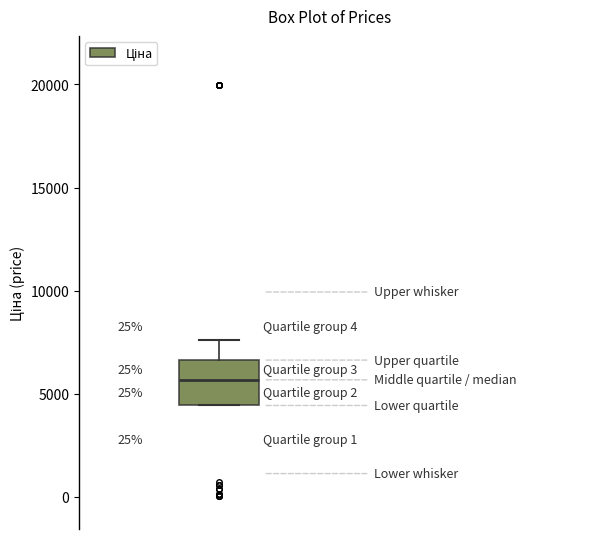

Where does the median line of the box sit on the y-axis? The values are not printed on the chart, so give them approximately, as read against the axis.

5500